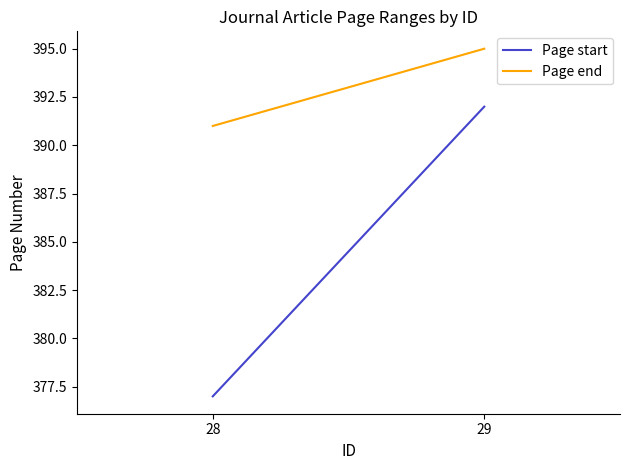

At how many categories does at least one series exceed 390?

2